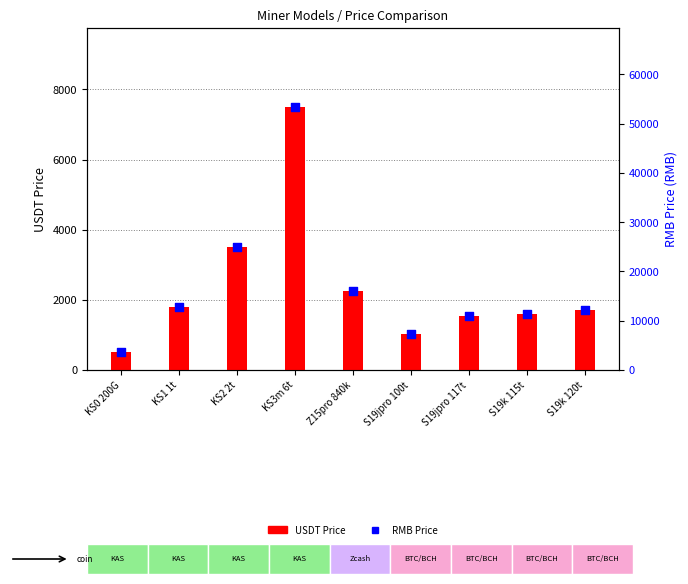

At which category is the sum across all series the highest?

KS3m 6t